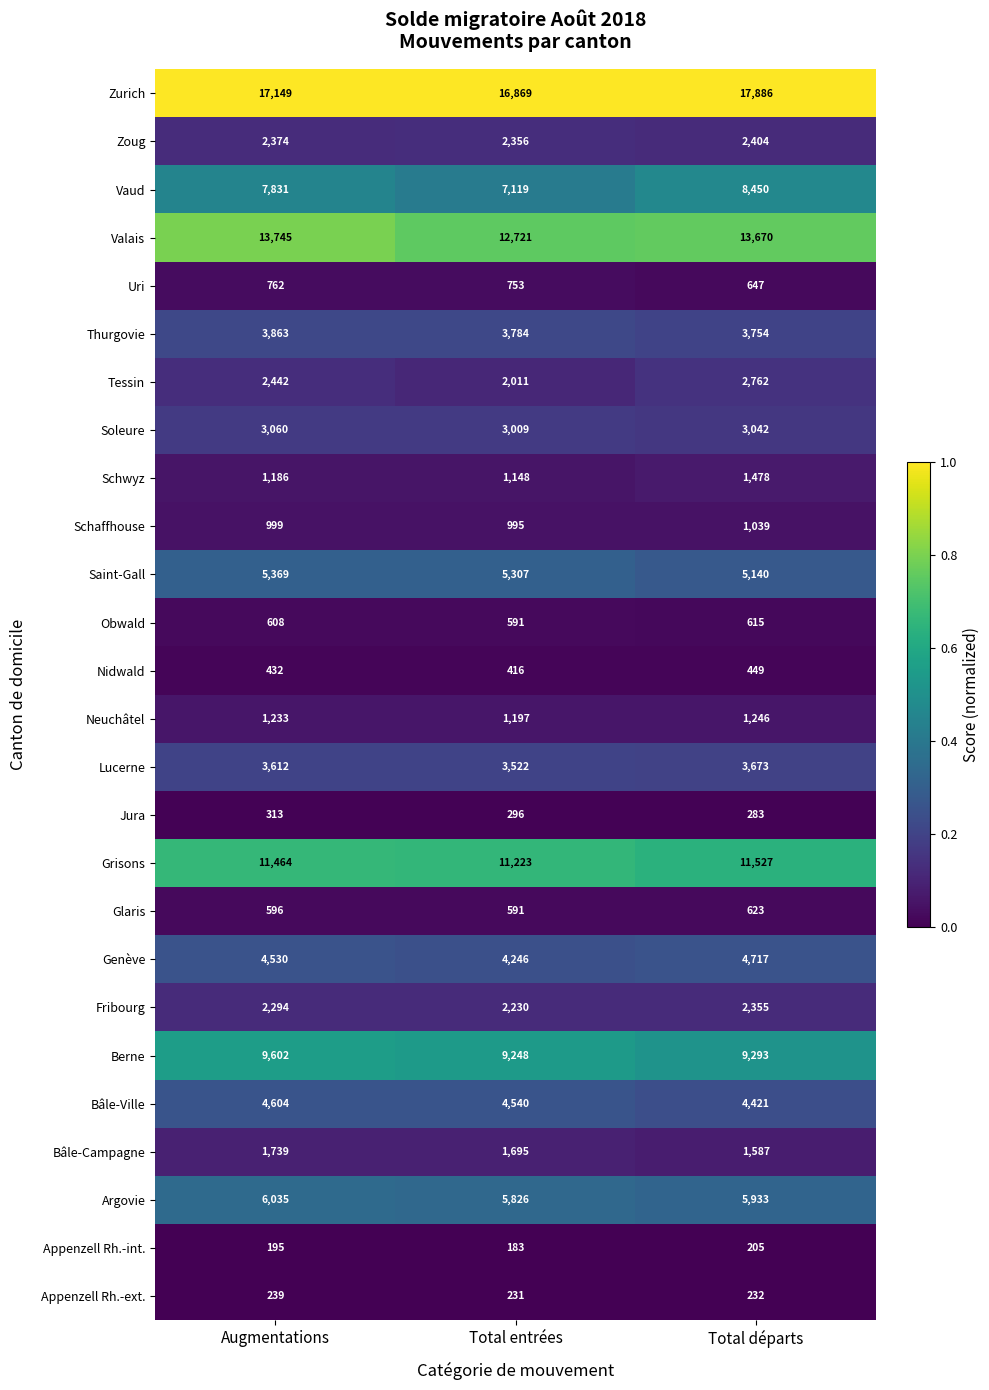

List the labels in order of Appenzell Rh.-ext. value, smallest first.

Total entrées, Total départs, Augmentations